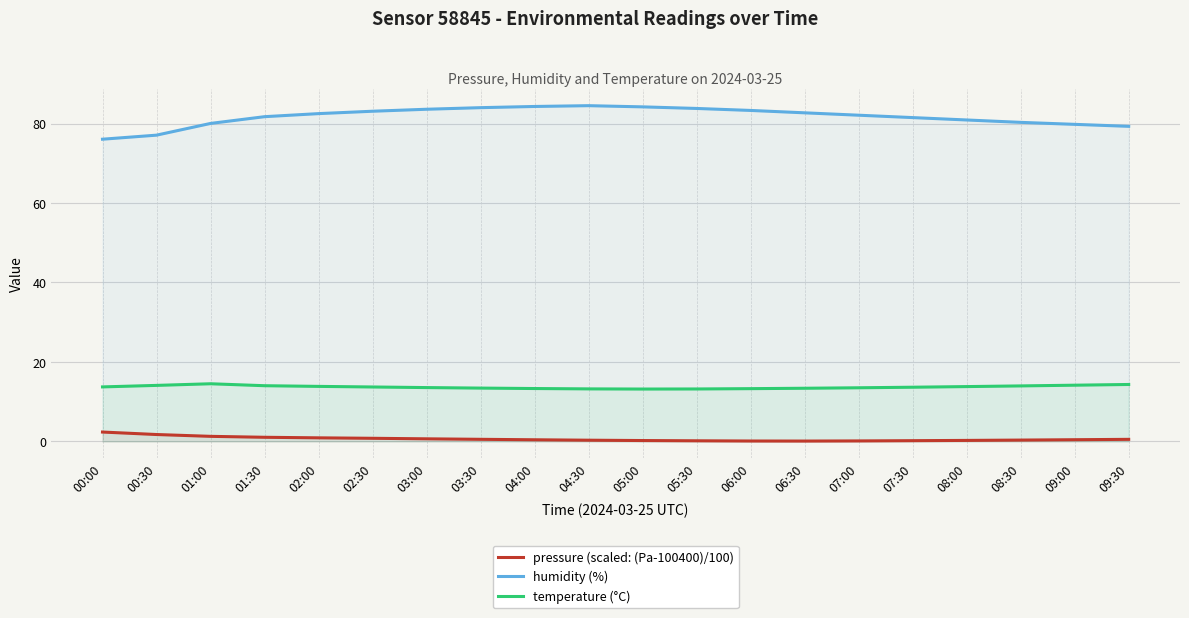

Rank the series at 09:00 from highest to lowest value.

humidity (%), temperature (°C), pressure (scaled: (Pa-100400)/100)